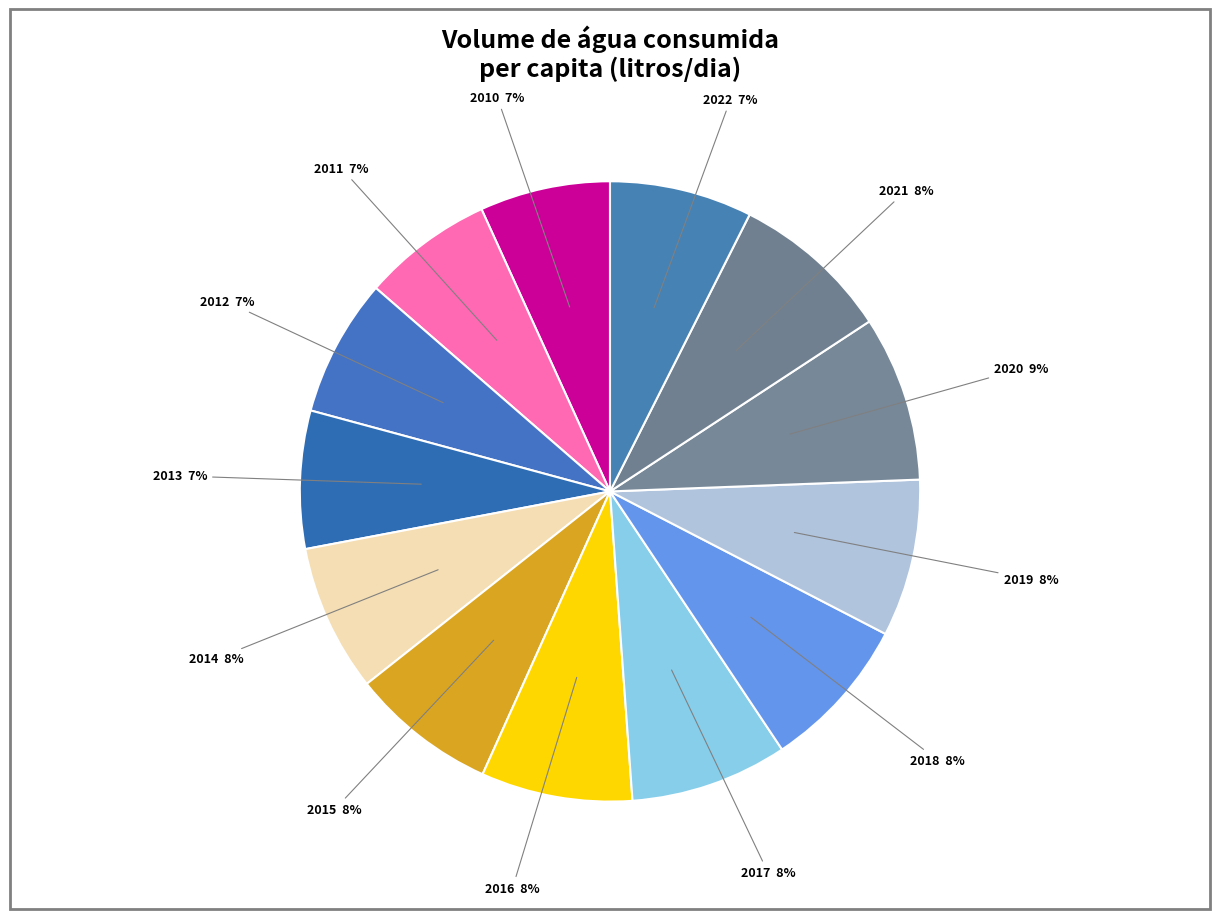

How many slices are in this pie chart?

13